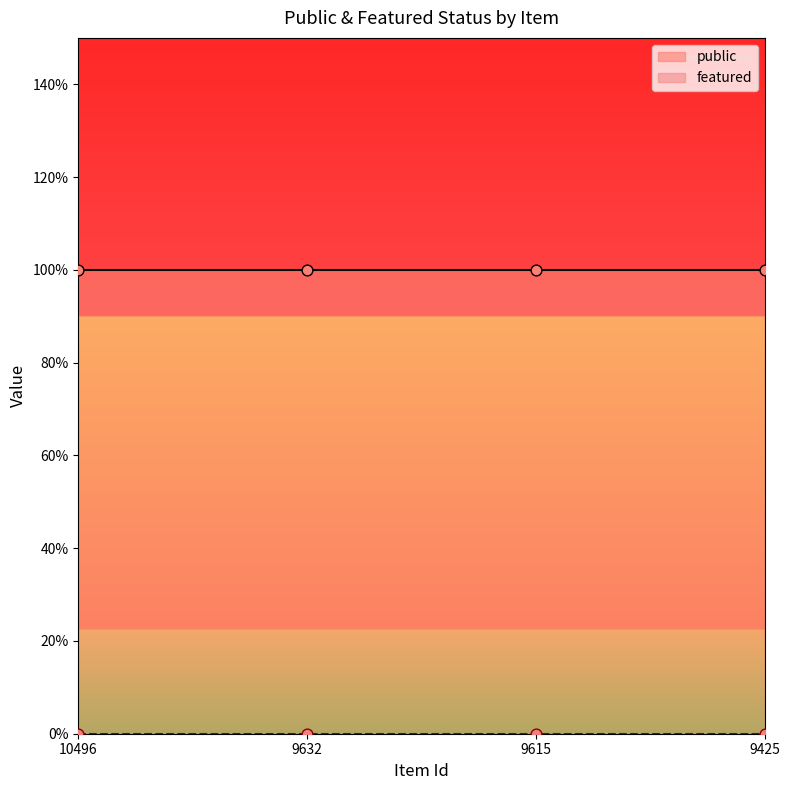

Which series has the largest total across all categories?

public